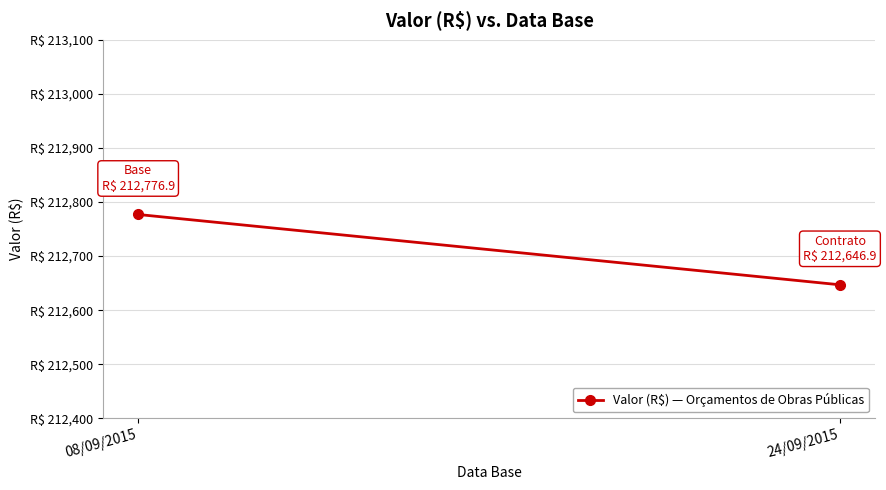

Reading left to right, what are all the values shown in this chart?

212776.9	212646.9